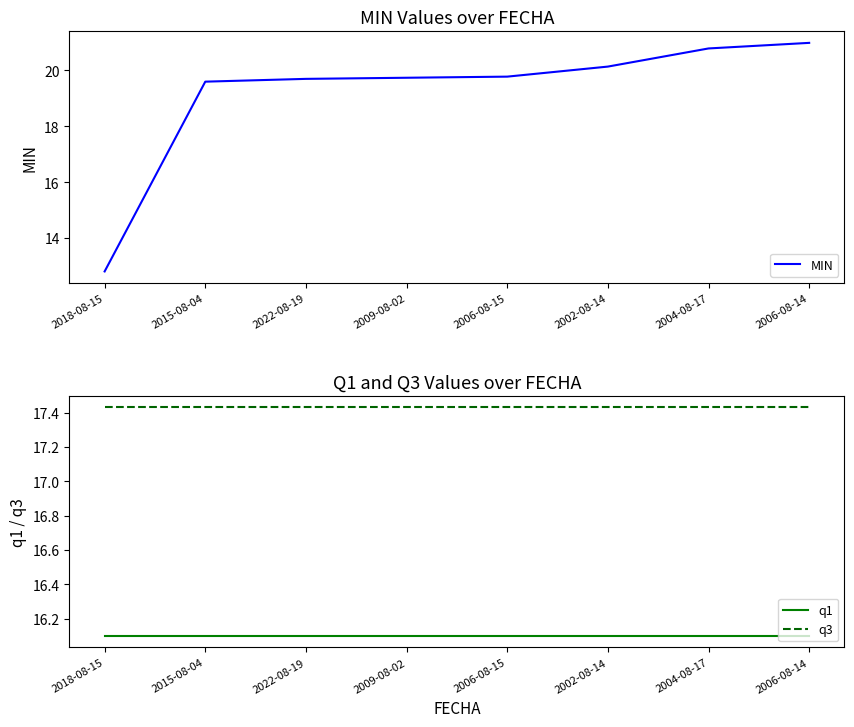

True or false: q3 and q1 cross at least once.

False